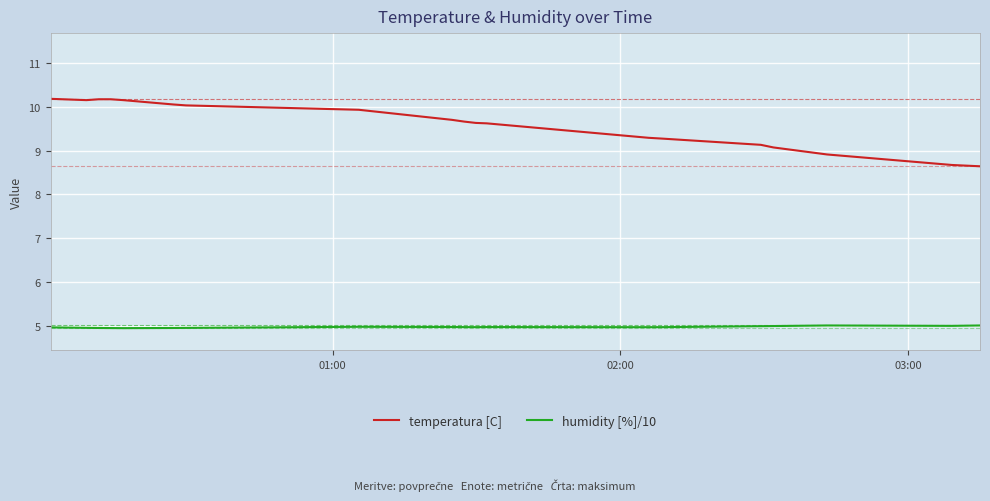

True or false: temperatura [C] and humidity [%]/10 intersect in this chart.

False